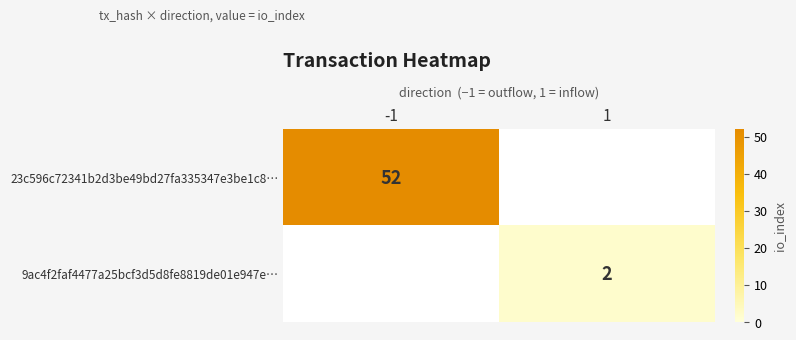

The 9ac4f2faf4477a25bcf3d5d8fe8819de01e947e… series shows 2 at 1. True or false?

True